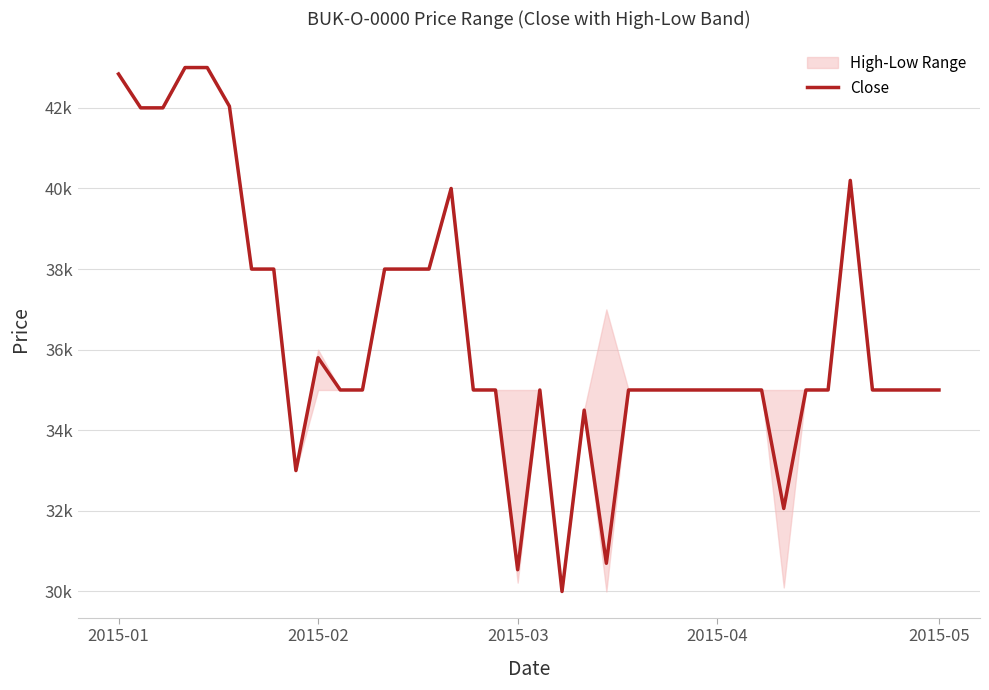

How many points are higher than both their immediate neighbors (excluding endpoints)?

5